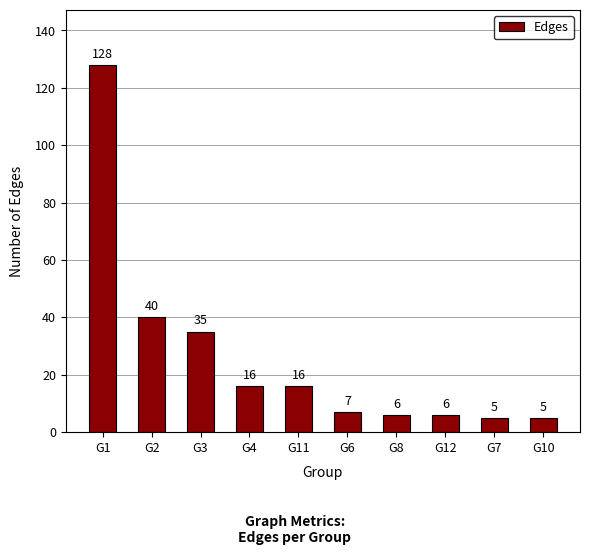

The chart shows a value of 128 at G1. True or false?

True